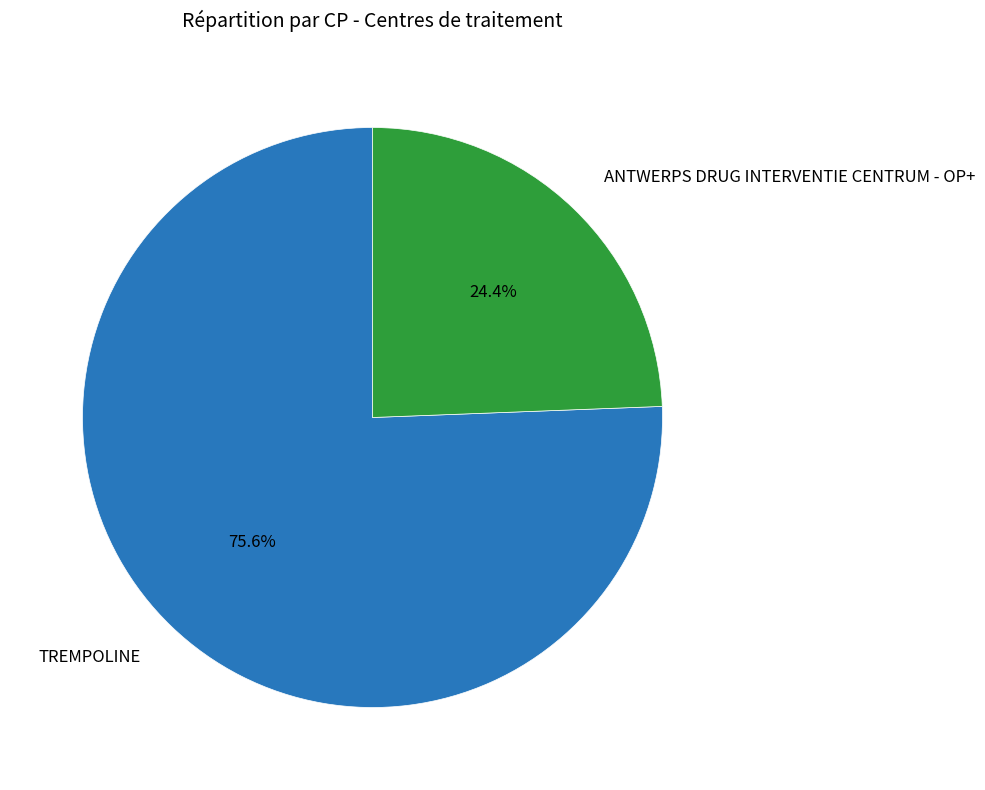

What is the ratio of the value at ANTWERPS DRUG INTERVENTIE CENTRUM - OP+ to the value at TREMPOLINE?

0.3